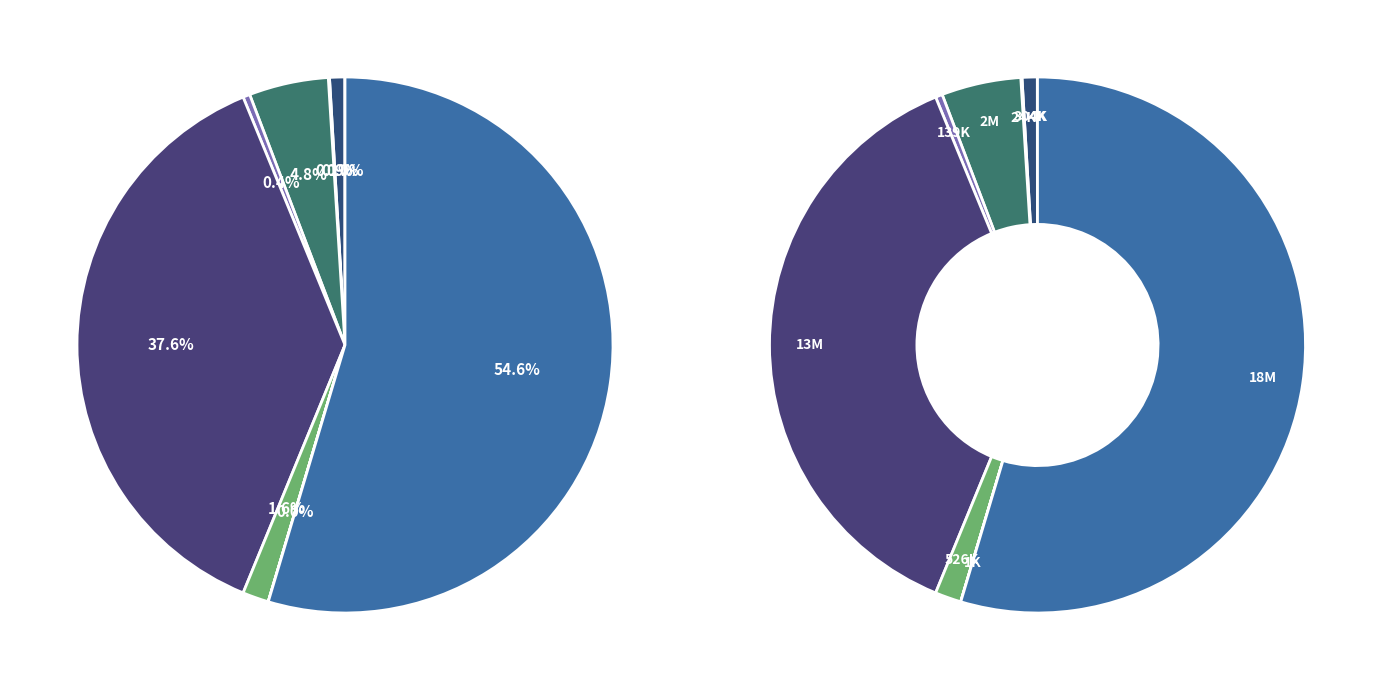

The Реализация полномочий (244) 0600251370 slice represents 1% of the pie. True or false?

False